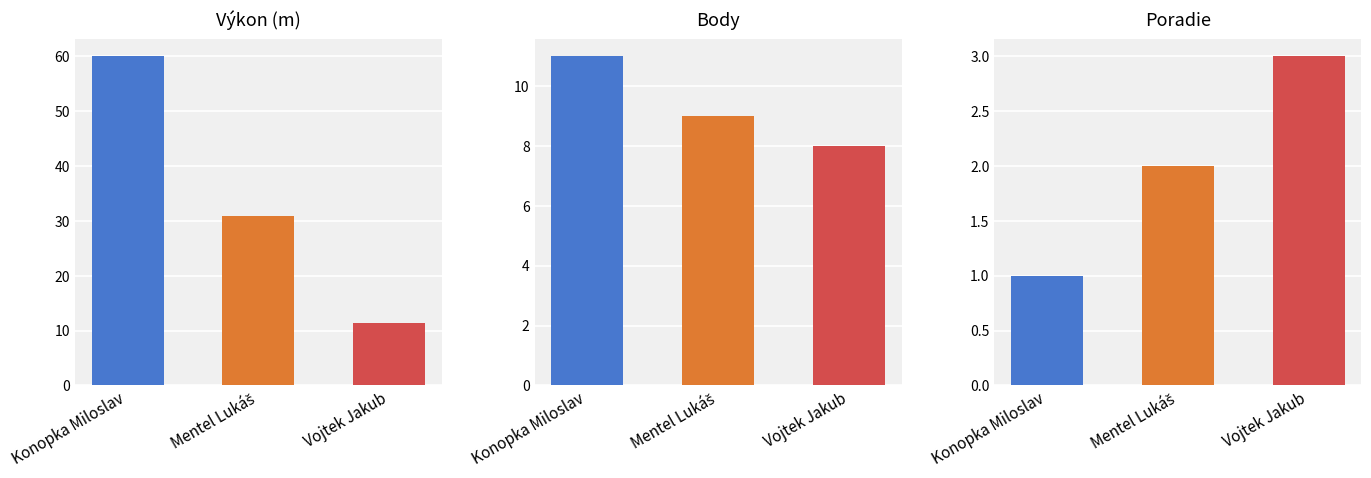

What is the difference between the Poradie values at Konopka Miloslav and Vojtek Jakub?

2.0